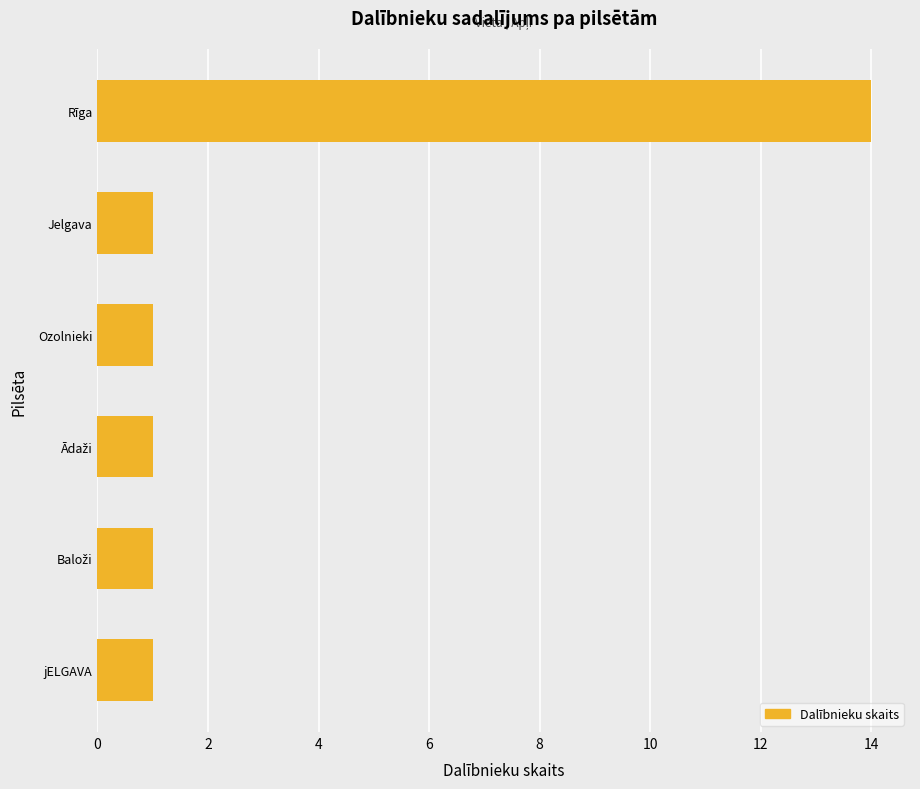

What is the sum of all values?

19